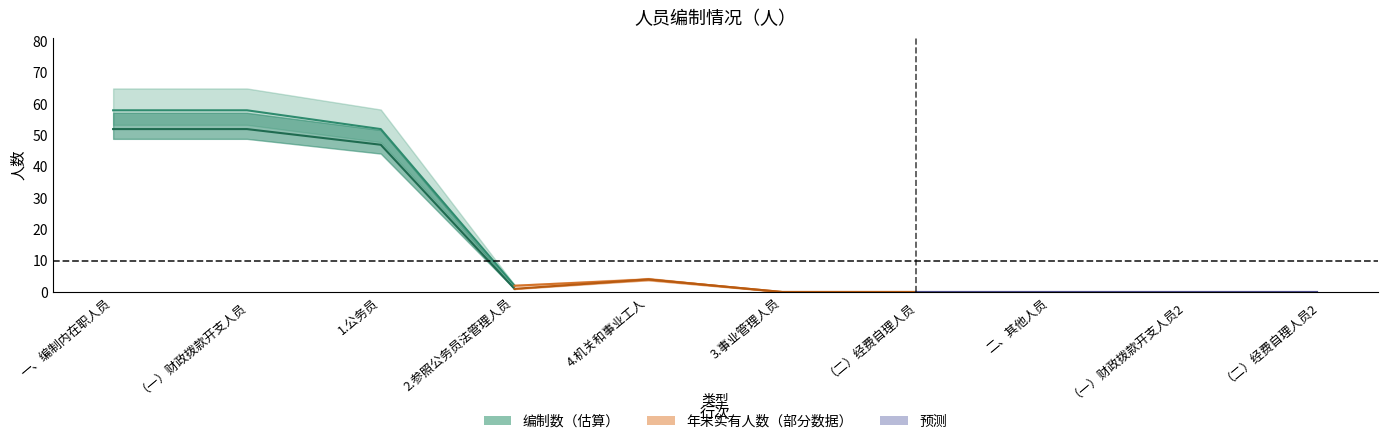

True or false: 编制内在职人员 and 编制数 intersect in this chart.

False